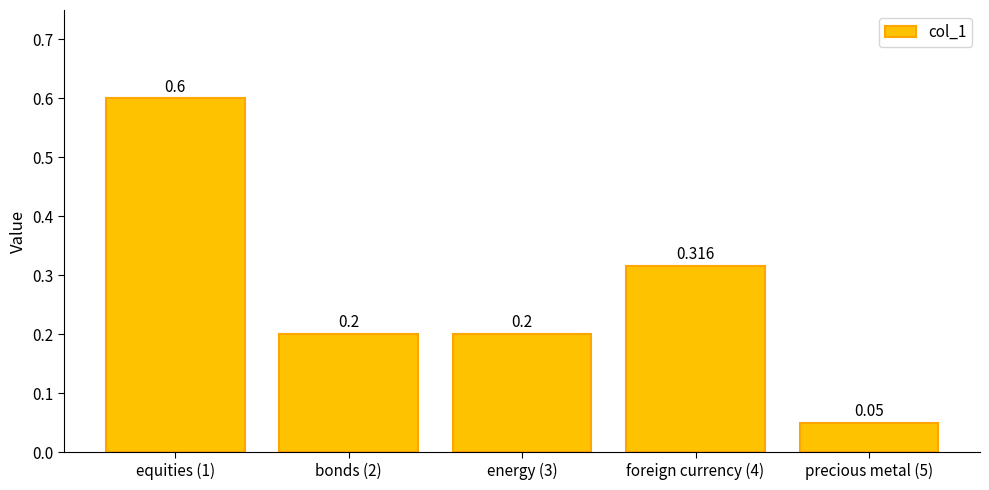

What is the maximum value shown in the chart?

0.6